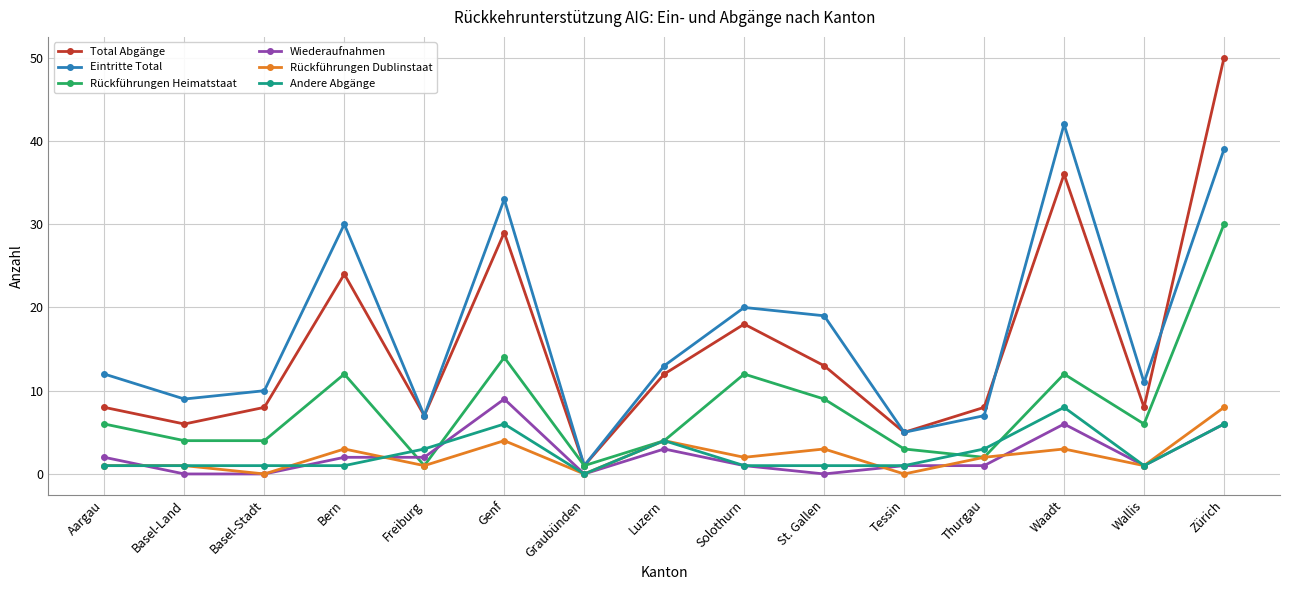

Which series has the widest spread of values?

Total Abgänge